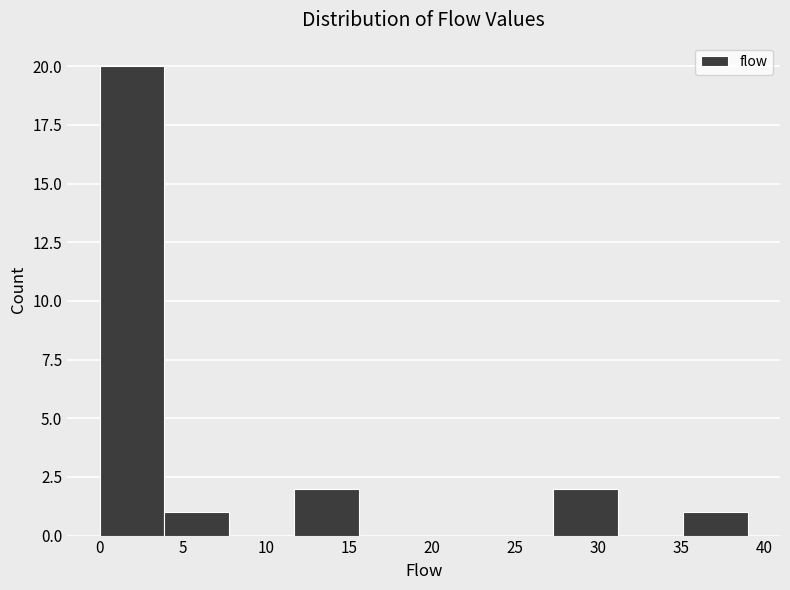

Which range on the x-axis has the tallest bar?

0.0 to 3.9